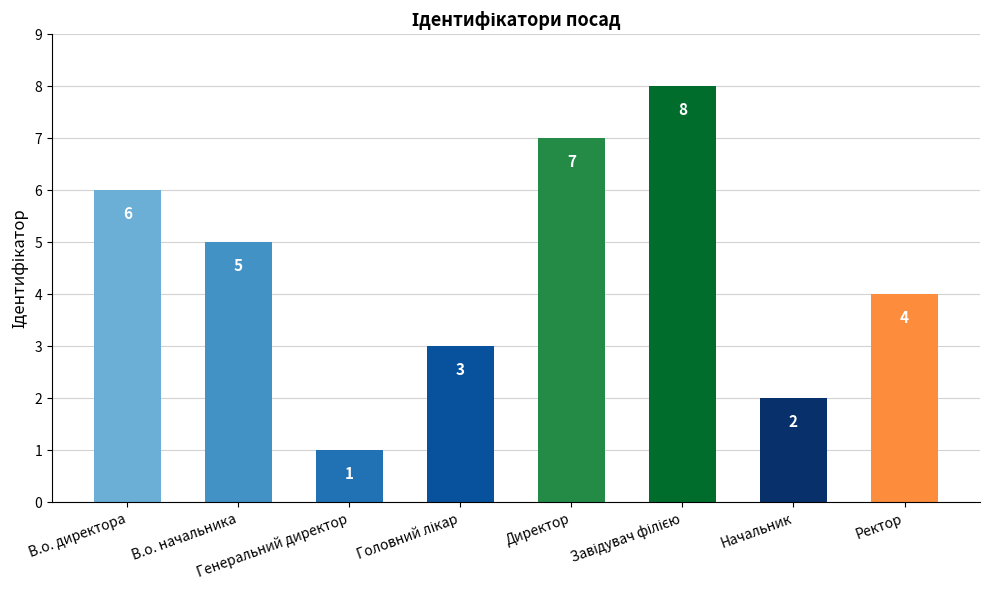

What position from the left is В.о. начальника?

2